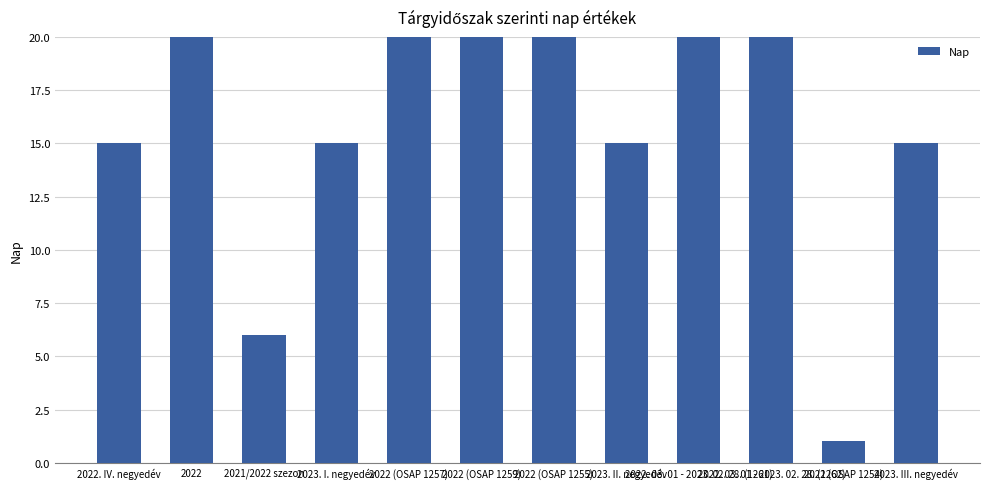

The chart shows a value of 19 at 2022 (OSAP 1259). True or false?

False